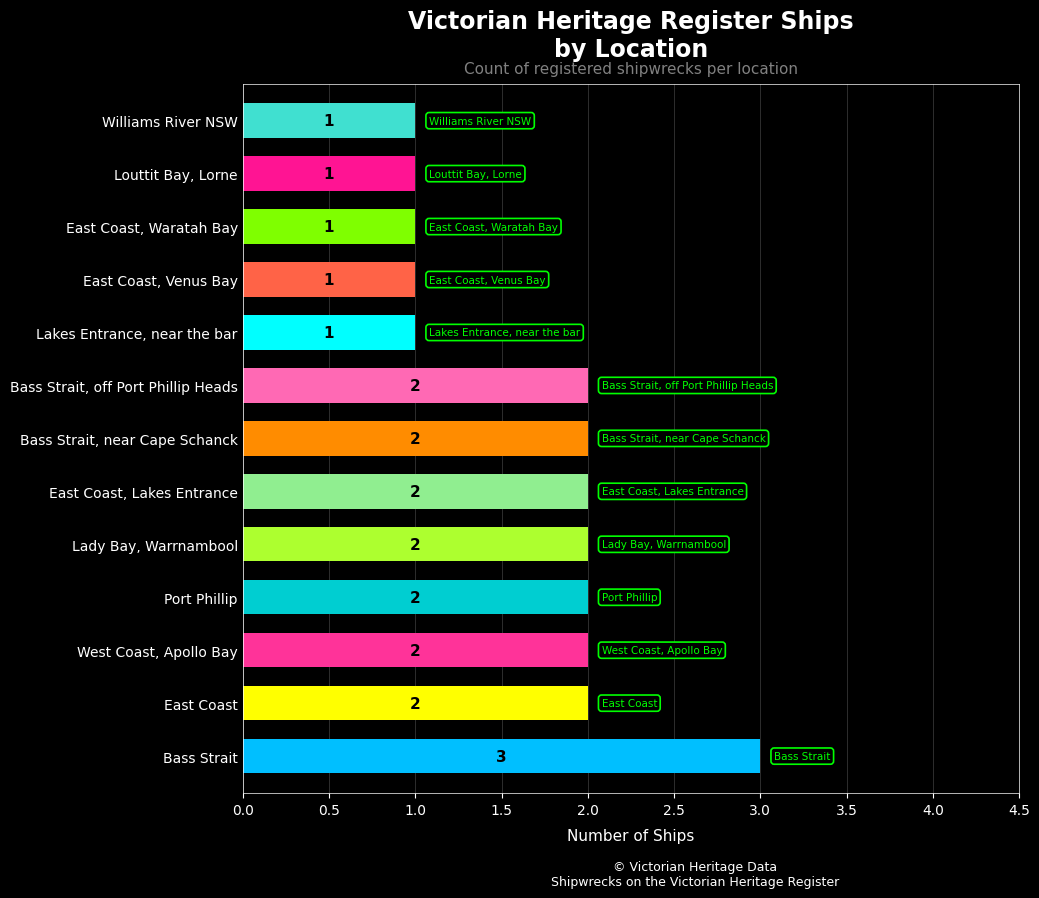

What is the smallest value displayed?

1